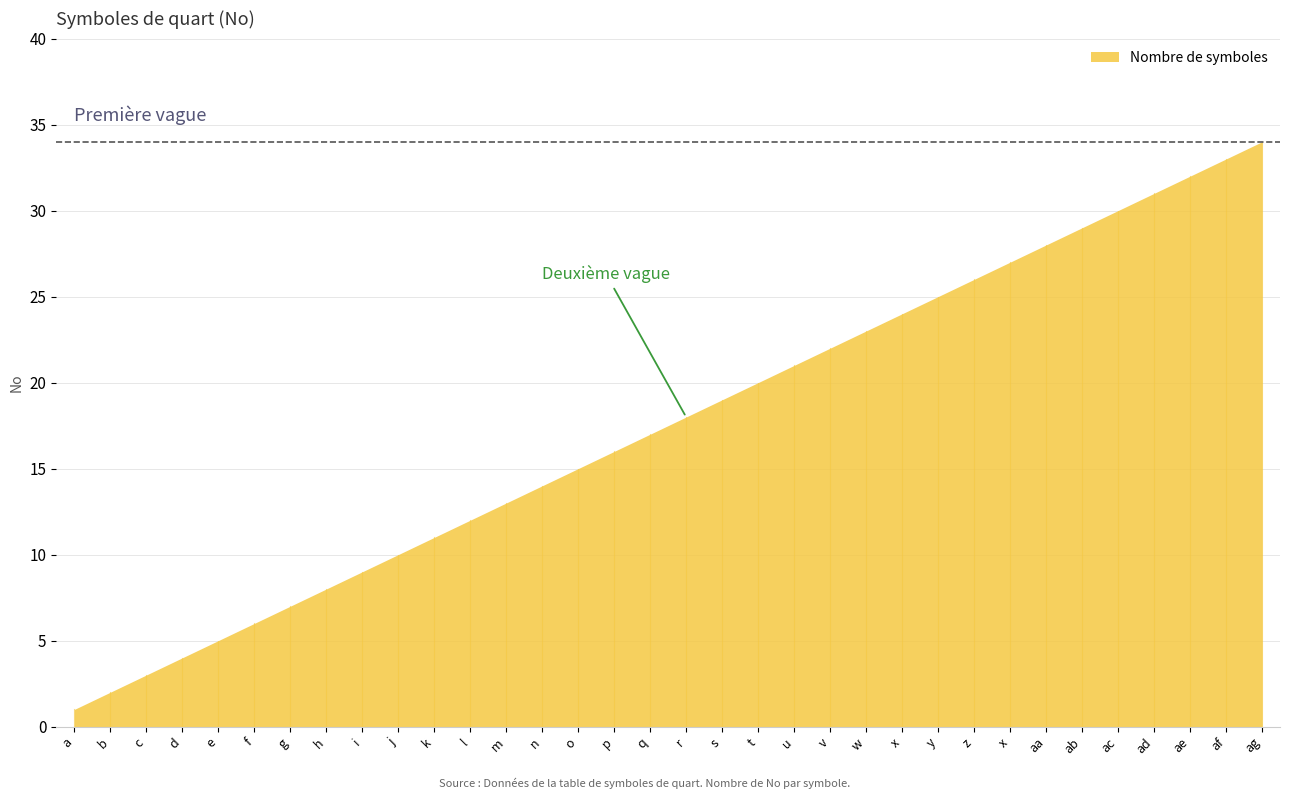

List the labels in order of value, smallest first.

a, b, c, d, e, f, g, h, i, j, k, l, m, n, o, p, q, r, s, t, u, v, w, x, y, z, x, aa, ab, ac, ad, ae, af, ag